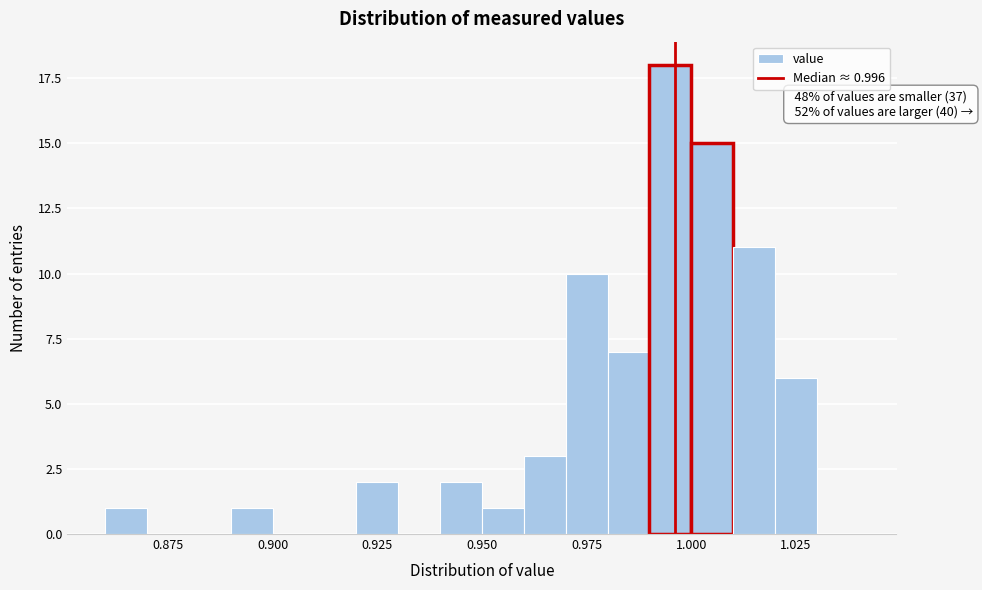

Read against the x-axis, roughly where is the centre of the tallest bar?

0.995